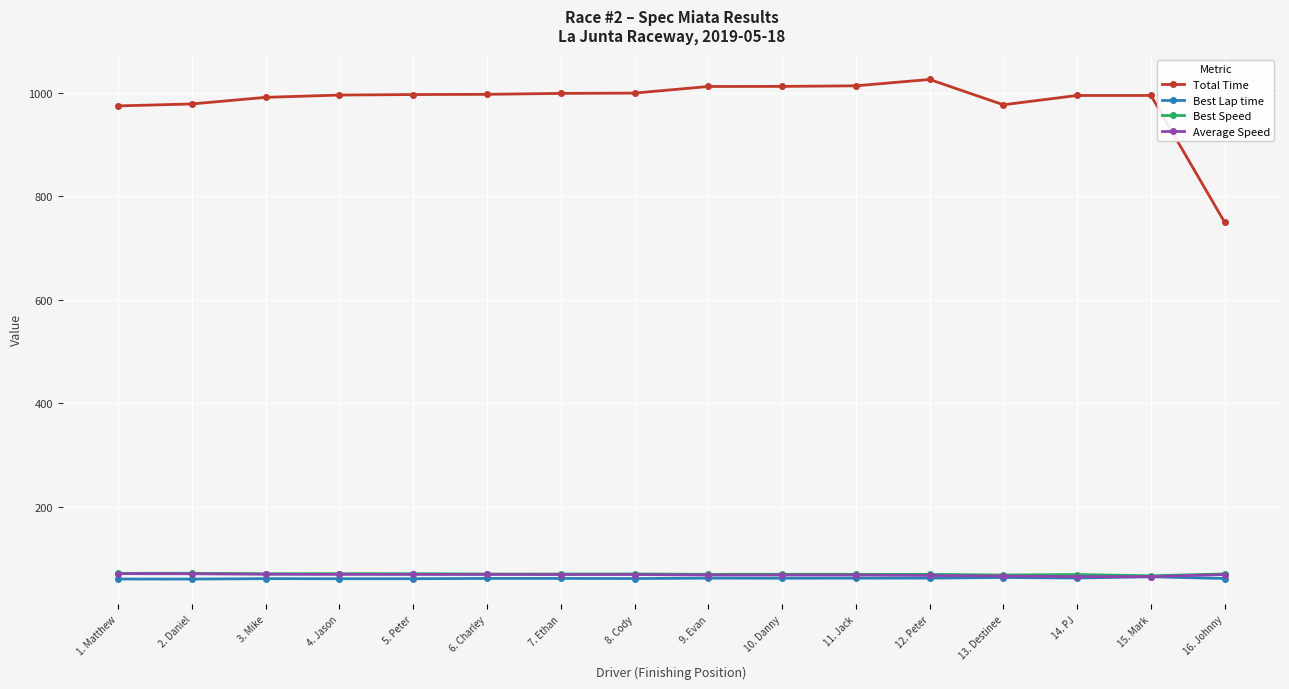

What is the maximum value for Total Time?

1026.1